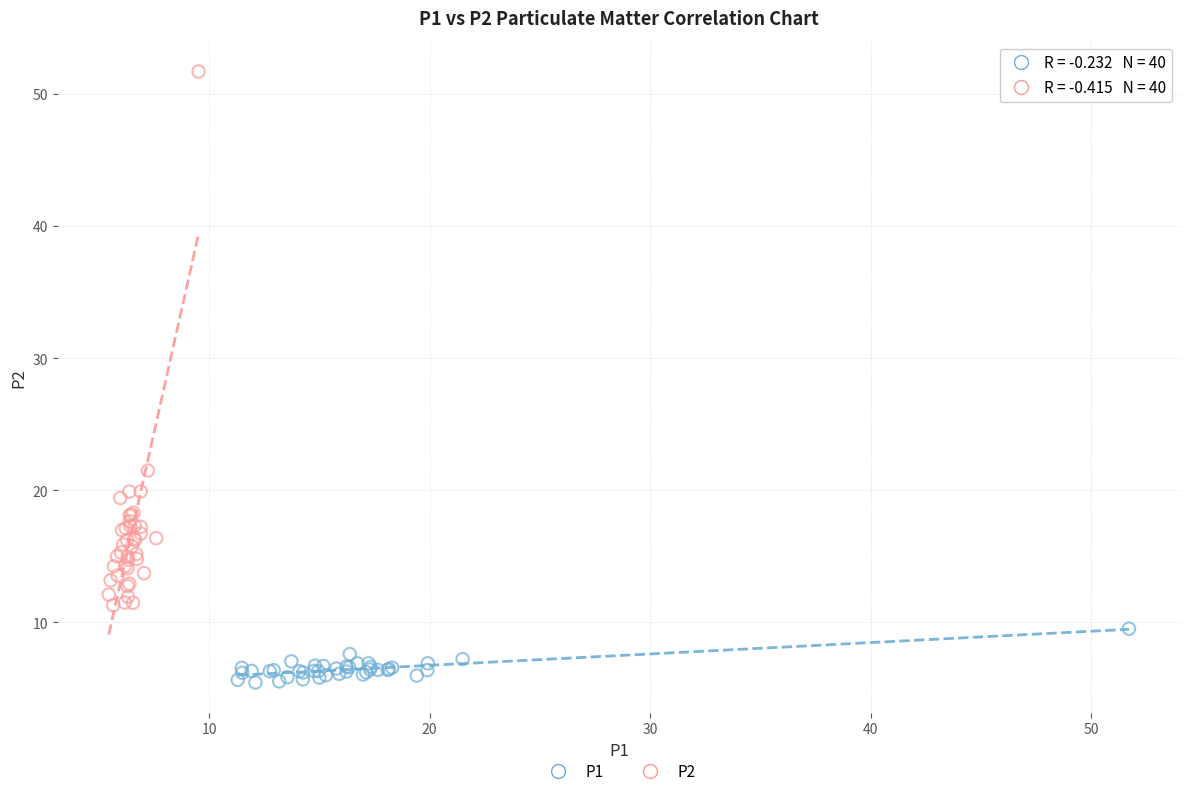

Which series contains the highest Y value?

P2